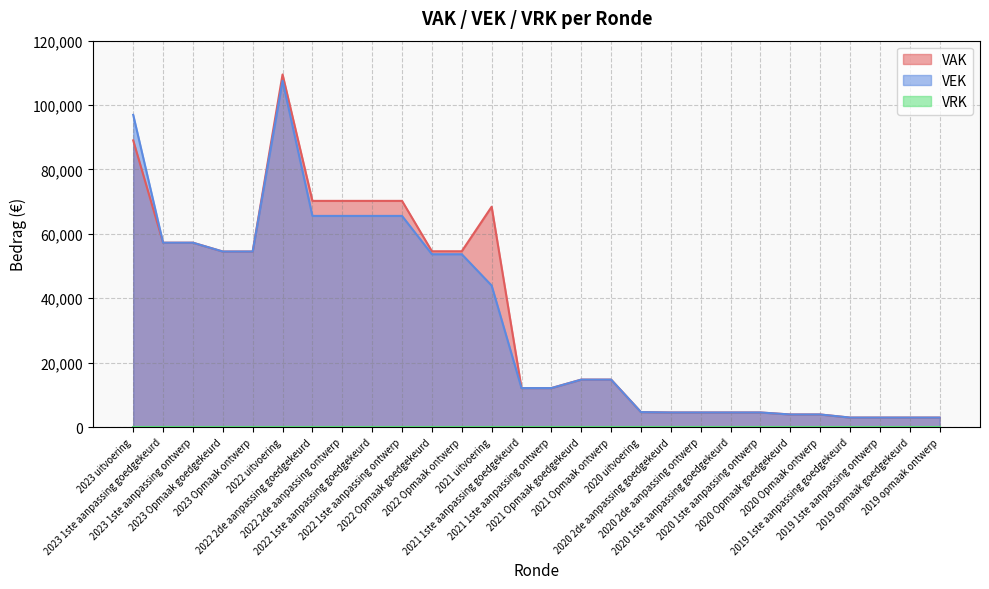

At which category does the chart reach its peak across all series?

2022 uitvoering